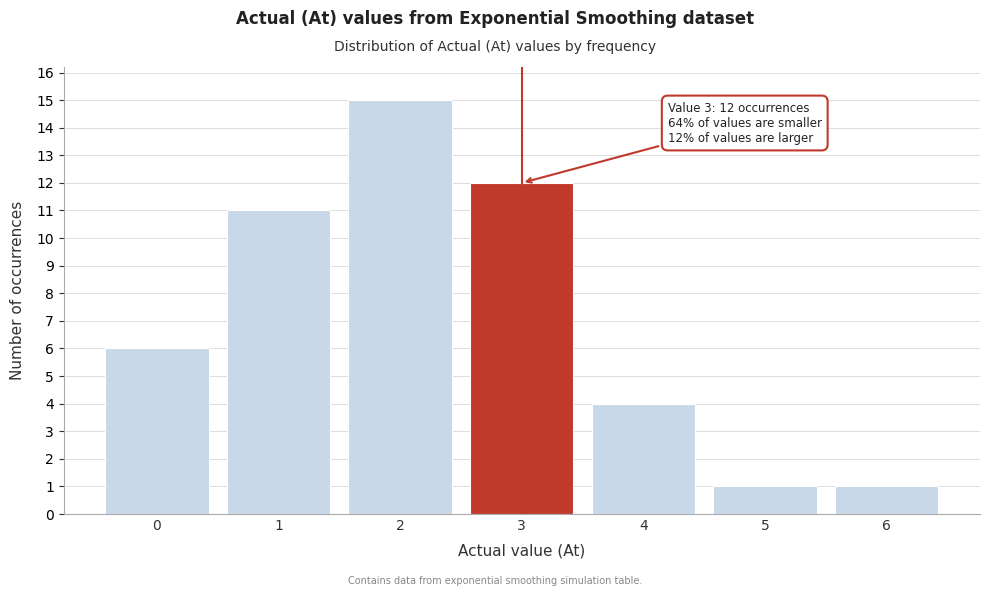

Over which range of the x-axis is the bar tallest?

1.5 to 2.5